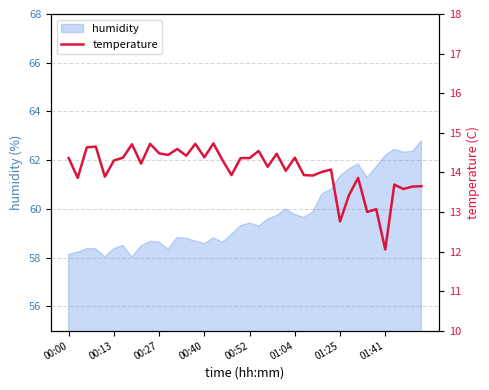

What is the minimum value for humidity?

58.0